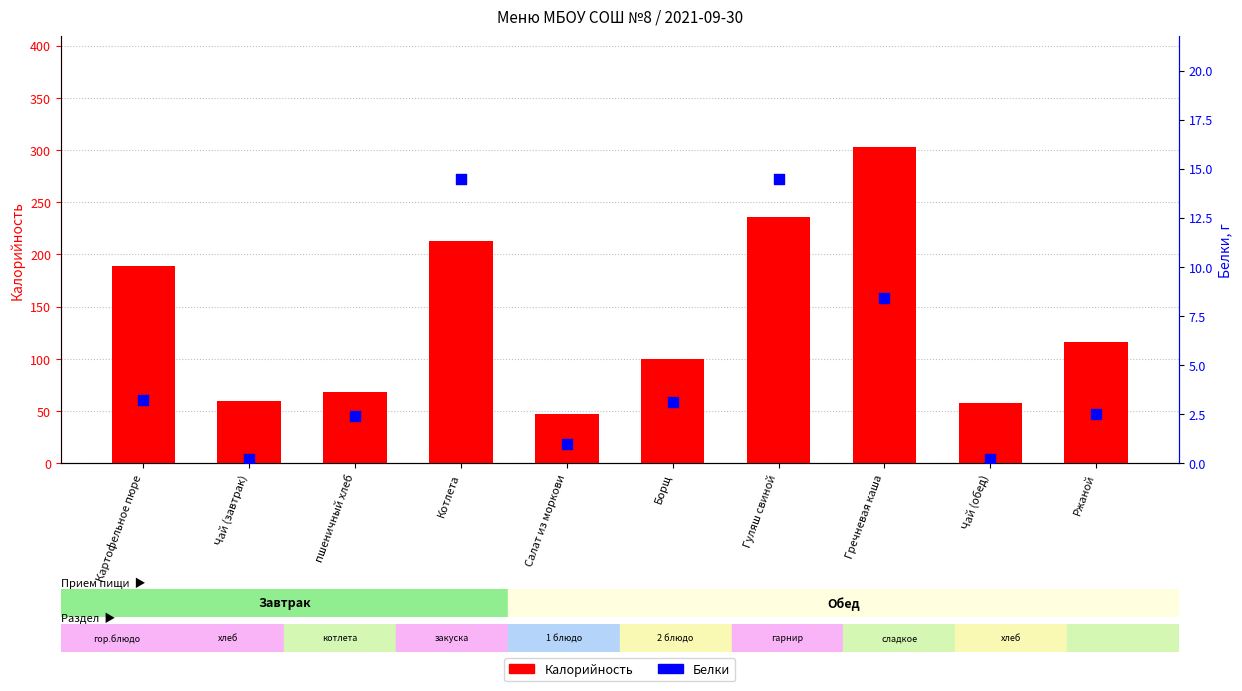

Which series reaches the maximum Y coordinate?

Калорийность